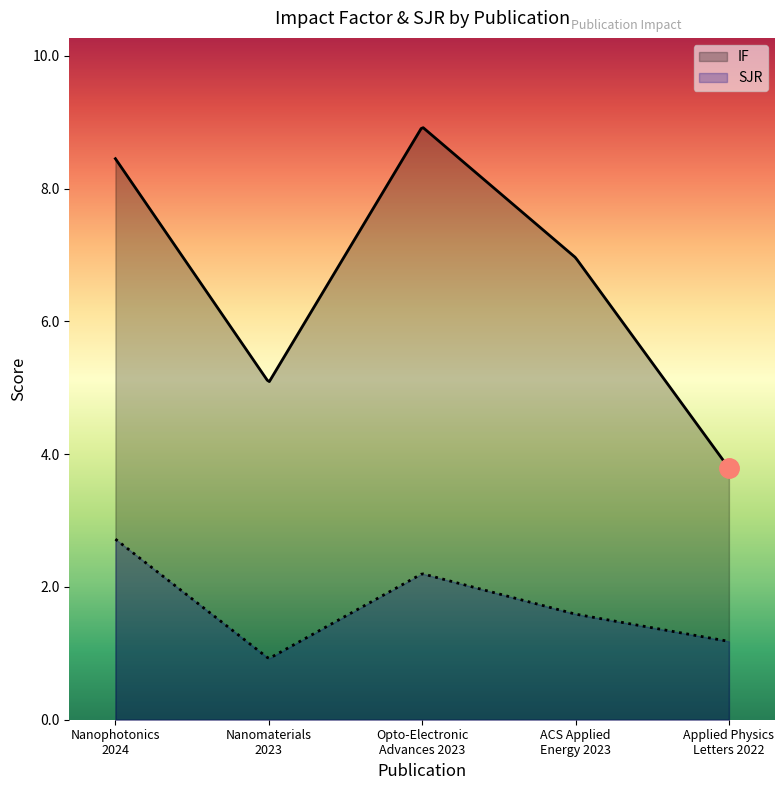

Where does the IF series first go above 6?

Nanophotonics
2024